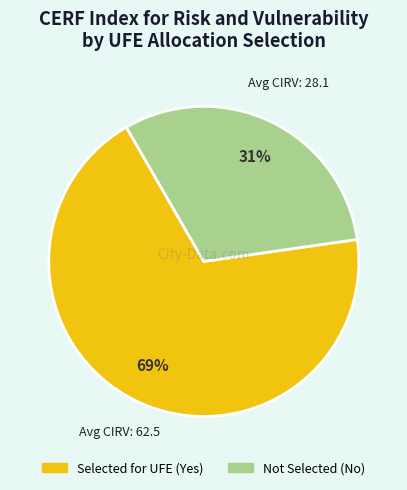

To the nearest percent, what is the difference between the largest and smallest slice percentages?

38%